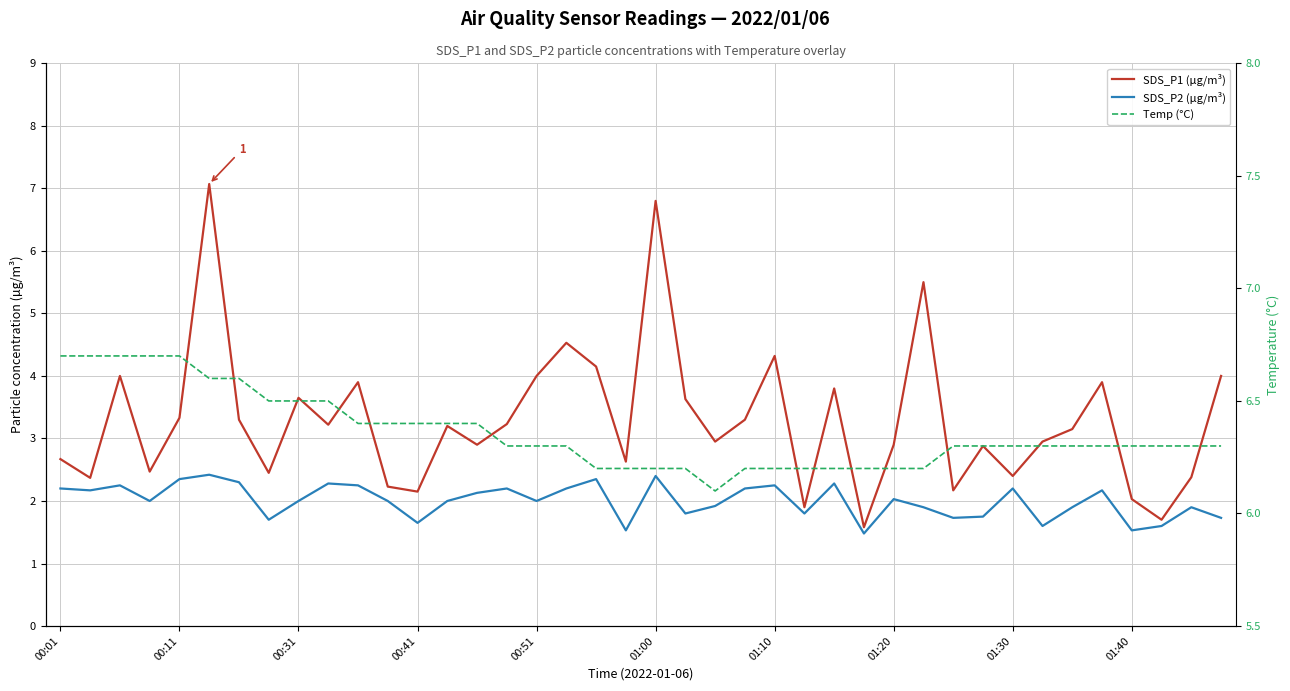

What is the total value across all series at 22?

11.0